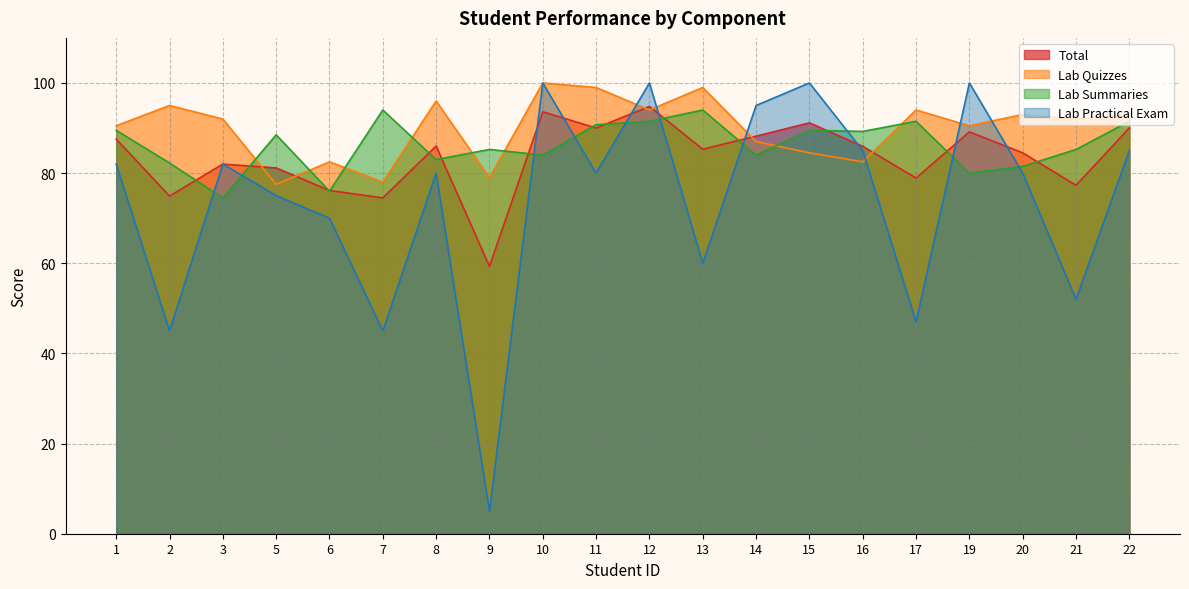

The Lab Practical Exam series shows 70.0 at 6. True or false?

True